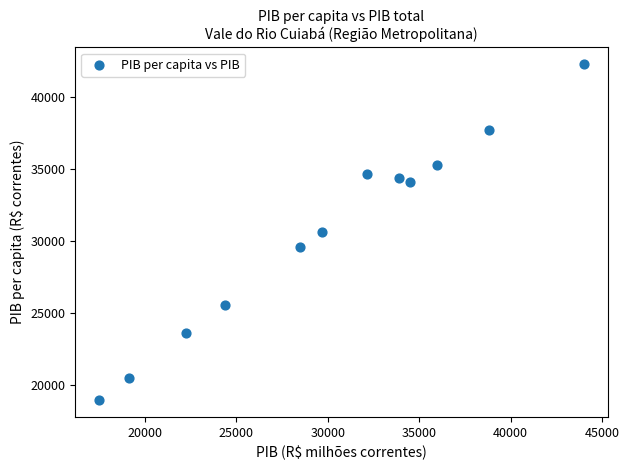

What is the average X value?

30054.2